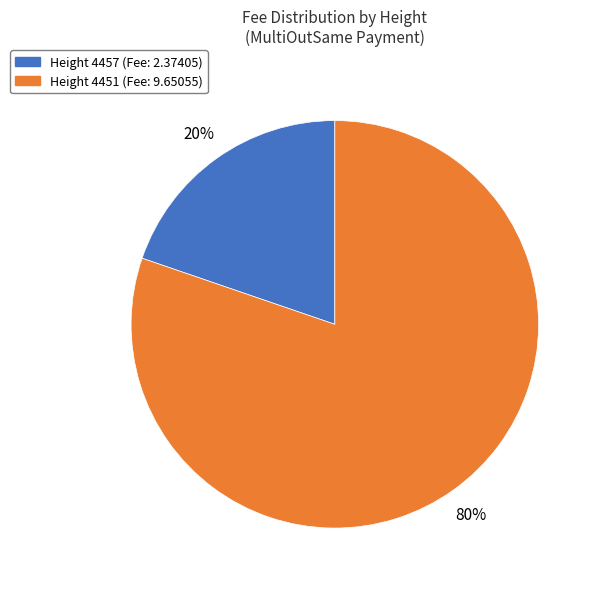

Is there any slice that represents more than half of the pie?

Yes